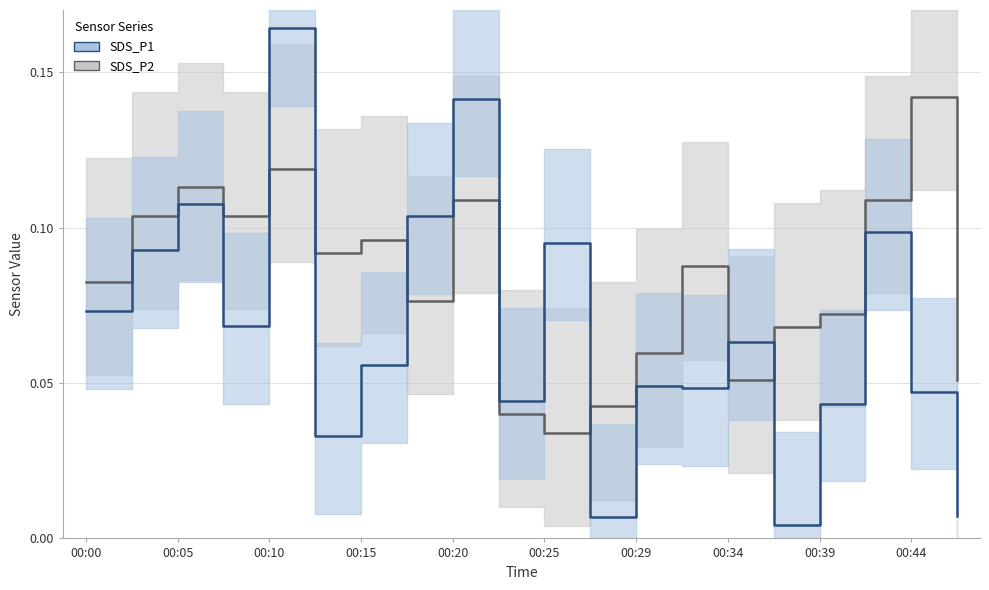

Is the value of SDS_P1 at 00:44 greater than the value of SDS_P2 at 00:29?

No